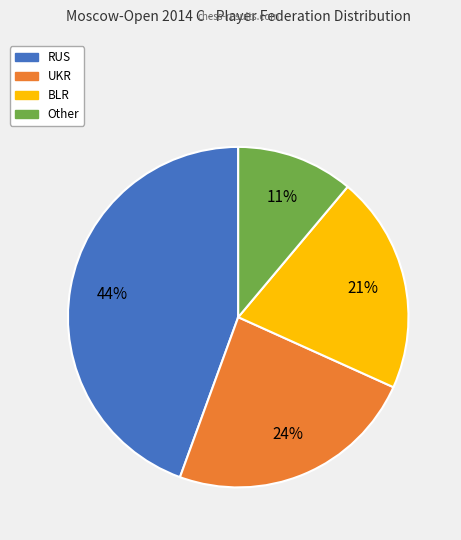

Count the number of slices in the pie.

4